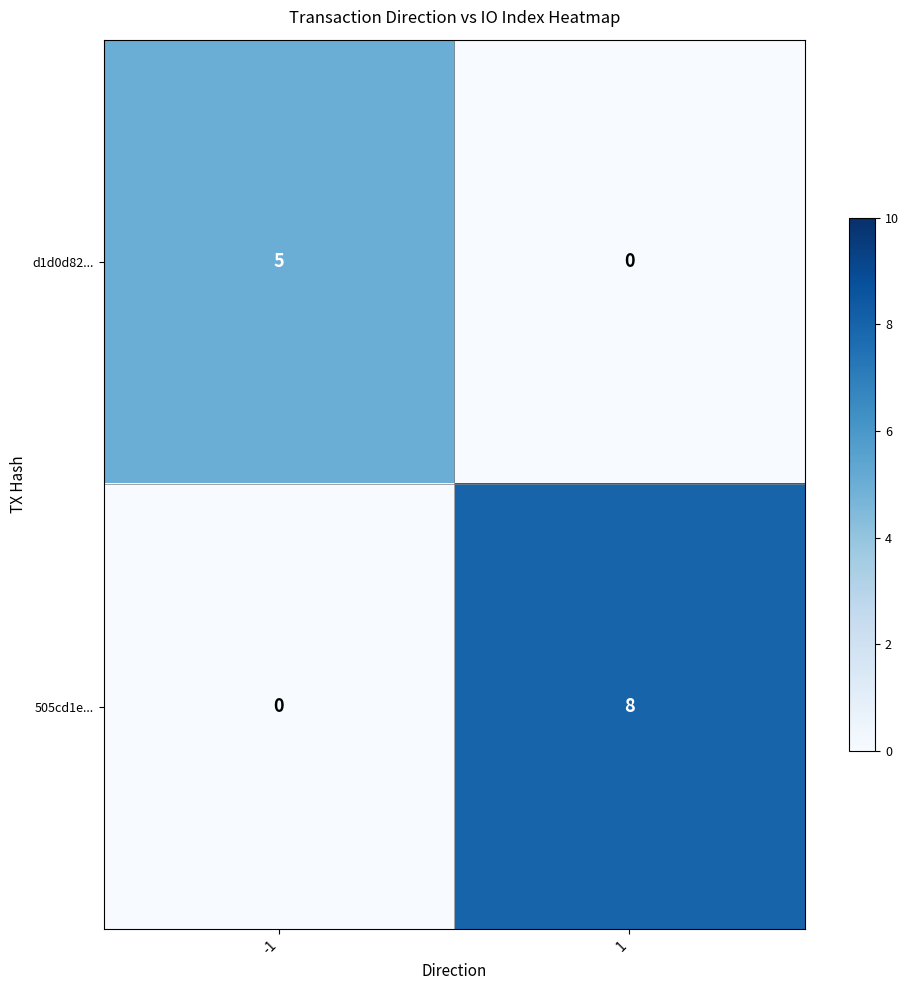

What is the sum of the d1d0d82... values at -1 and 1?

5